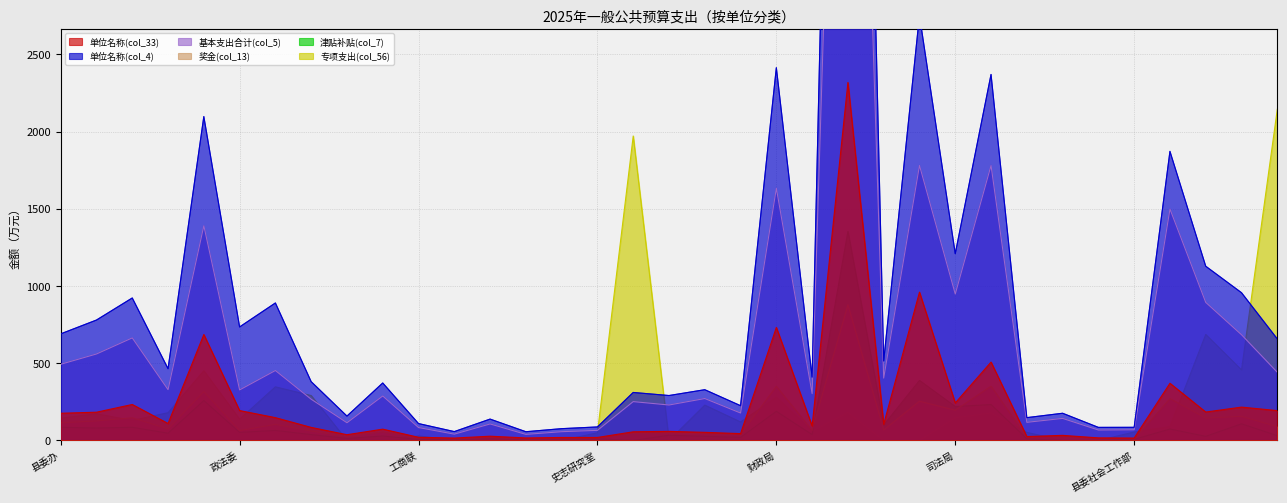

Reading left to right, transcribe all the data shown in this chart.

单位名称(col_33): 县委办=176.4	人大办=183.2	政府办=233.2	政协办=110.1	纪检会=686.3	政法委=193.8	组织部=148.0	宣传部=84.8	统战部=37.5	党校=73.5	工商联=20.9	归侨侨眷联合会=15.8	编办=27.8	妇联=16.5	团委=19.6	史志研究室=19.7	机关事务管理中心=56.3	信访局=59.1	数据局=52.8	统计局=44.5	财政局=732.2	审计局=94.0	公安局=2318.5	森林公安=105.1	交警大队=960.6	司法局=243.2	市场监督管理局=507.9	县委网络安全和信息化委员会办公室=25.4	县委县政府发展研究中心=33.3	民兵武器训练仓库和基地管理站=17.0	县委社会工作部=15.9	城管局=370.7	环境卫生服务中心=184.3	发改局=216.2	住建局（人防办）=193.6
单位名称(col_4): 县委办=690.5	人大办=780.0	政府办=922.9	政协办=464.9	纪检会=2097.8	政法委=735.3	组织部=890.5	宣传部=380.8	统战部=158.0	党校=372.3	工商联=109.5	归侨侨眷联合会=57.6	编办=138.5	妇联=56.8	团委=76.6	史志研究室=87.7	机关事务管理中心=311.0	信访局=291.1	数据局=328.9	统计局=225.4	财政局=2414.2	审计局=410.2	公安局=10331.7	森林公安=514.7	交警大队=2752.3	司法局=1209.8	市场监督管理局=2370.4	县委网络安全和信息化委员会办公室=148.0	县委县政府发展研究中心=176.3	民兵武器训练仓库和基地管理站=84.9	县委社会工作部=85.3	城管局=1872.4	环境卫生服务中心=1128.5	发改局=956.9	住建局（人防办）=657.8
基本支出合计(col_5): 县委办=493.6	人大办=560.2	政府办=664.5	政协办=329.2	纪检会=1390.9	政法委=327.5	组织部=453.2	宣传部=267.2	统战部=115.0	党校=288.3	工商联=83.8	归侨侨眷联合会=41.1	编办=107.1	妇联=39.6	团委=57.0	史志研究室=65.6	机关事务管理中心=251.8	信访局=229.8	数据局=271.7	统计局=177.9	财政局=1633.6	审计局=303.3	公安局=7733.0	森林公安=404.0	交警大队=1781.3	司法局=948.4	市场监督管理局=1781.2	县委网络安全和信息化委员会办公室=117.6	县委县政府发展研究中心=143.1	民兵武器训练仓库和基地管理站=67.9	县委社会工作部=69.4	城管局=1498.7	环境卫生服务中心=894.3	发改局=684.8	住建局（人防办）=442.0
奖金(col_13): 县委办=114.6	人大办=126.6	政府办=147.2	政协办=75.1	纪检会=316.8	政法委=64.3	组织部=104.4	宣传部=61.1	统战部=25.7	党校=56.7	工商联=17.9	归侨侨眷联合会=9.3	编办=23.3	妇联=9.3	团委=14.5	史志研究室=15.1	机关事务管理中心=47.5	信访局=50.1	数据局=43.9	统计局=38.3	财政局=350.9	审计局=66.0	公安局=878.9	森林公安=67.6	交警大队=254.3	司法局=196.3	市场监督管理局=351.8	县委网络安全和信息化委员会办公室=21.4	县委县政府发展研究中心=28.1	民兵武器训练仓库和基地管理站=13.0	县委社会工作部=9.5	城管局=271.3	环境卫生服务中心=145.4	发改局=156.4	住建局（人防办）=89.3
津贴补贴(col_7): 县委办=85.5	人大办=81.0	政府办=85.5	政协办=47.2	纪检会=258.8	政法委=52.5	组织部=65.2	宣传部=38.2	统战部=13.5	党校=29.2	工商联=6.8	归侨侨眷联合会=6.8	编办=11.2	妇联=6.8	团委=11.2	史志研究室=11.2	机关事务管理中心=0.0	信访局=34.3	数据局=27.0	统计局=20.2	财政局=189.0	审计局=38.1	公安局=1354.5	森林公安=100.6	交警大队=389.3	司法局=219.9	市场监督管理局=232.8	县委网络安全和信息化委员会办公室=11.2	县委县政府发展研究中心=0.0	民兵武器训练仓库和基地管理站=0.0	县委社会工作部=7.6	城管局=74.2	环境卫生服务中心=27.0	发改局=108.0	住建局（人防办）=31.5
专项支出(col_56): 县委办=145.0	人大办=173.0	政府办=130.0	政协办=180.0	纪检会=452.0	政法委=138.0	组织部=347.5	宣传部=291.0	统战部=0.0	党校=0.0	工商联=30.0	归侨侨眷联合会=0.0	编办=0.0	妇联=8.0	团委=0.0	史志研究室=50.0	机关事务管理中心=1972.0	信访局=0.0	数据局=229.2	统计局=120.0	财政局=280.0	审计局=60.0	公安局=181.6	森林公安=0.0	交警大队=0.0	司法局=146.7	市场监督管理局=178.0	县委网络安全和信息化委员会办公室=52.6	县委县政府发展研究中心=0.0	民兵武器训练仓库和基地管理站=0.0	县委社会工作部=55.0	城管局=90.0	环境卫生服务中心=686.7	发改局=457.0	住建局（人防办）=2145.0